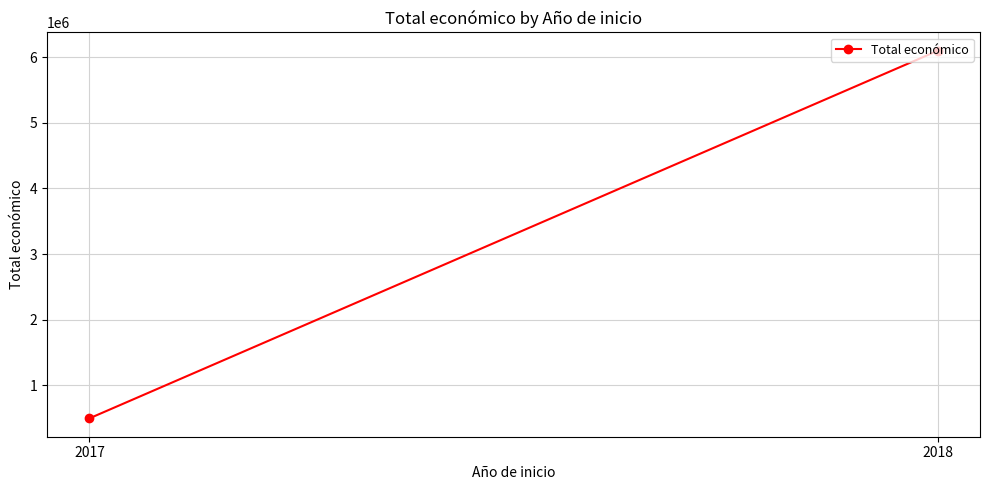

What is the value of the 1st point from the left?

497343